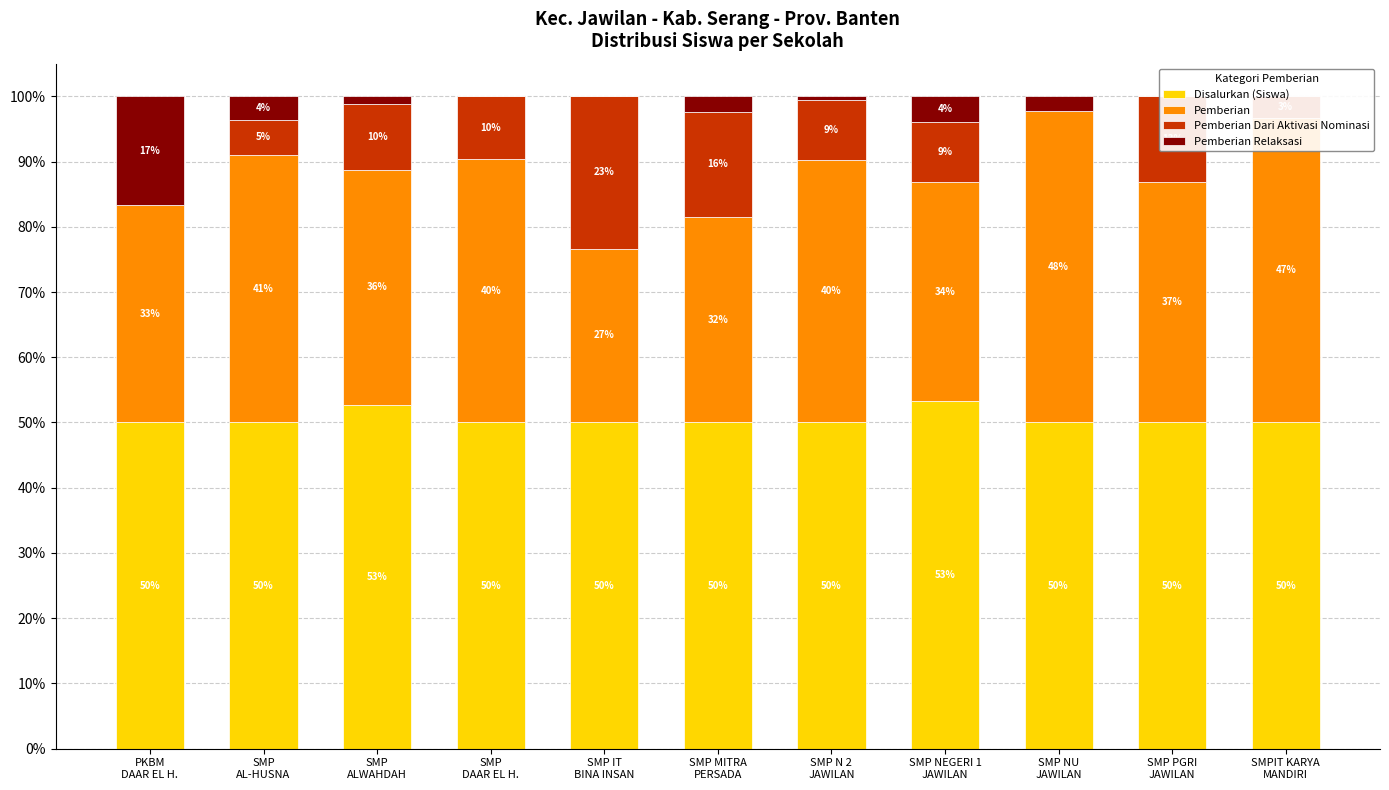

Which category has the lowest value across all series?

PKBM
DAAR EL H.